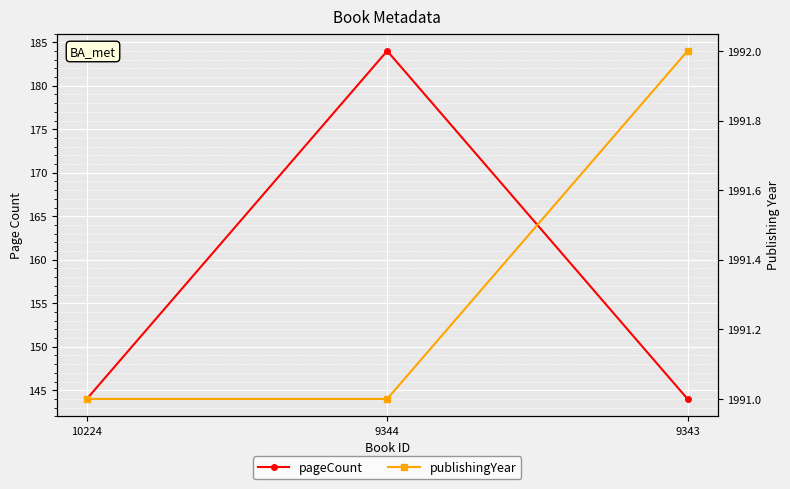

At which category does the chart reach its peak across all series?

9343